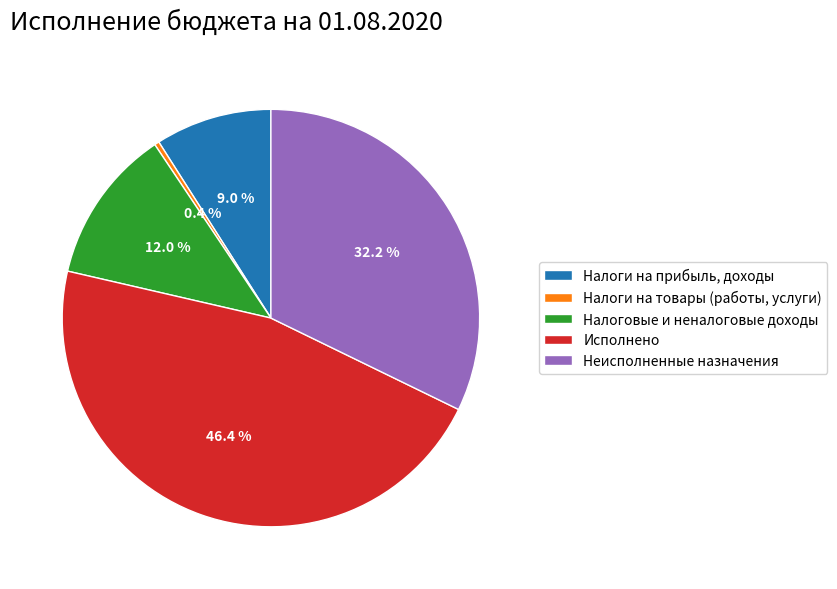

To the nearest percent, what portion does Неисполненные назначения represent?

32%